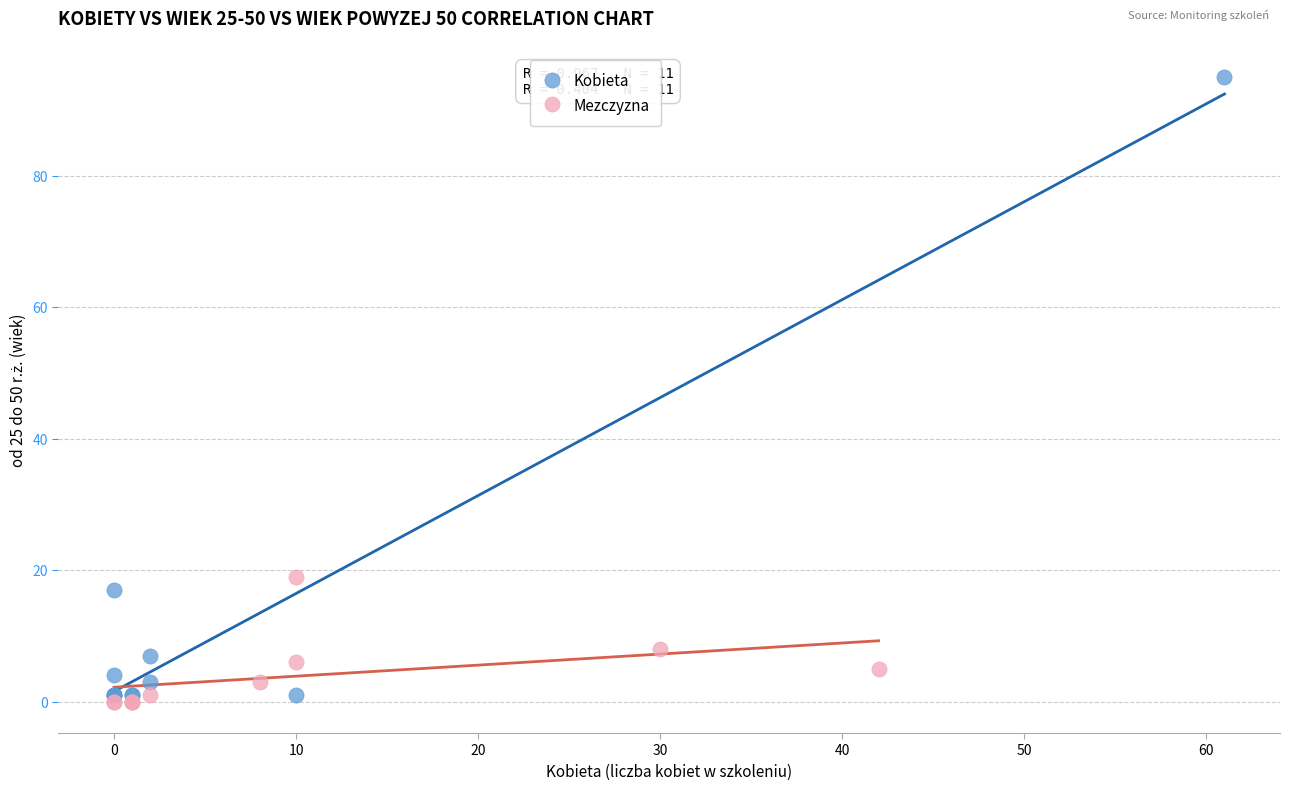

Which series contains the highest Y value?

Kobieta